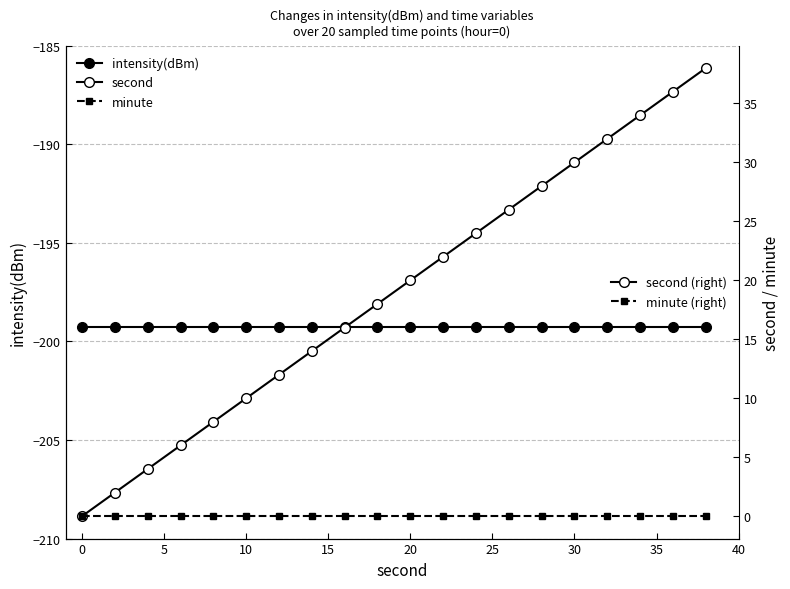

The value of minute (right) at 0 is 0.0. True or false?

True